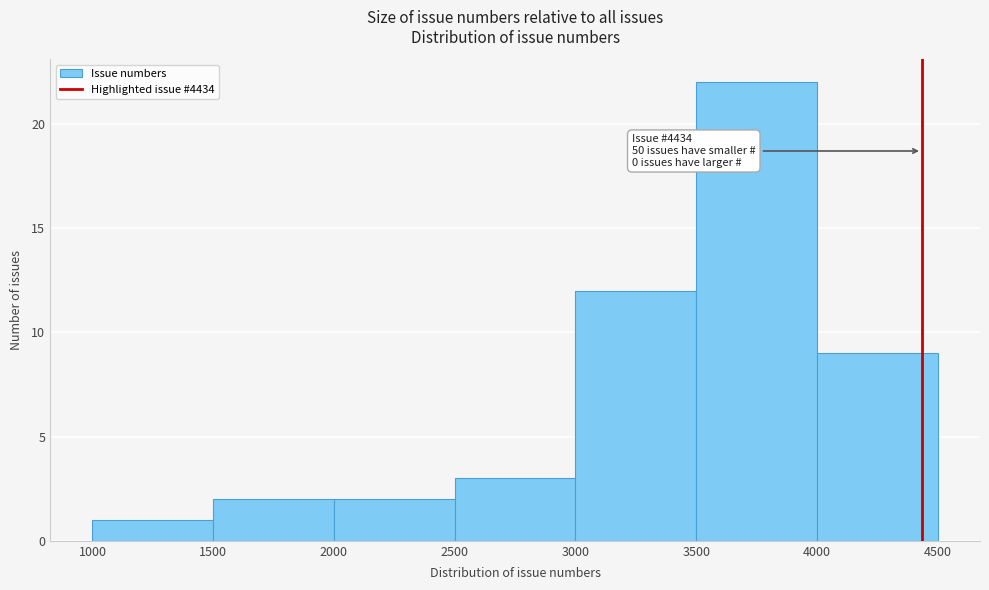

Over which range of the x-axis is the bar tallest?

3500 to 4000